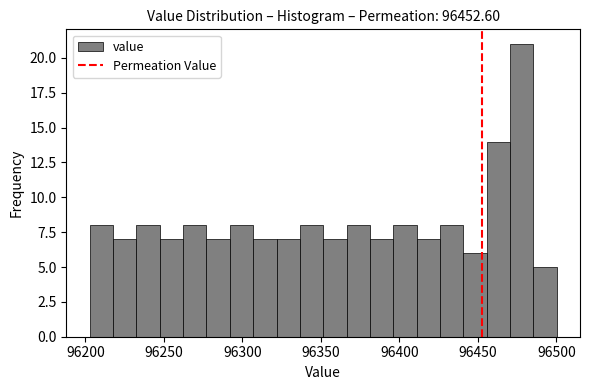

Around what value on the x-axis is the tallest bar? Give the approximate position of its centre, as read against the axis.

96480